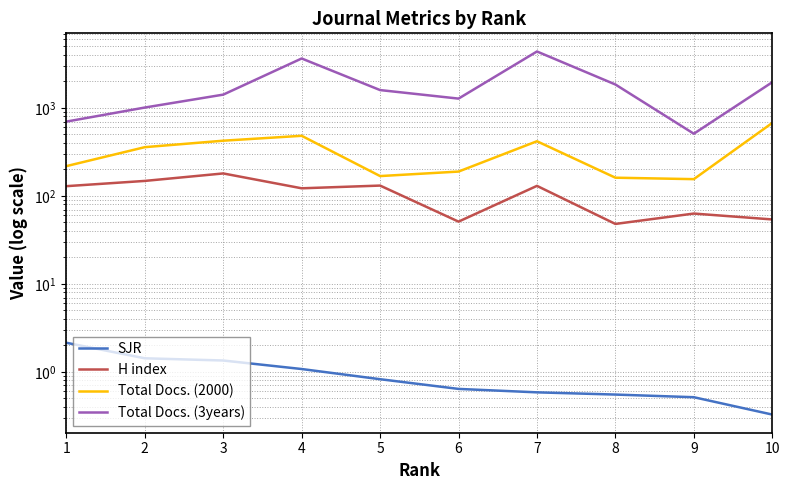

The Total Docs. (3years) series shows 1010.0 at 2. True or false?

True